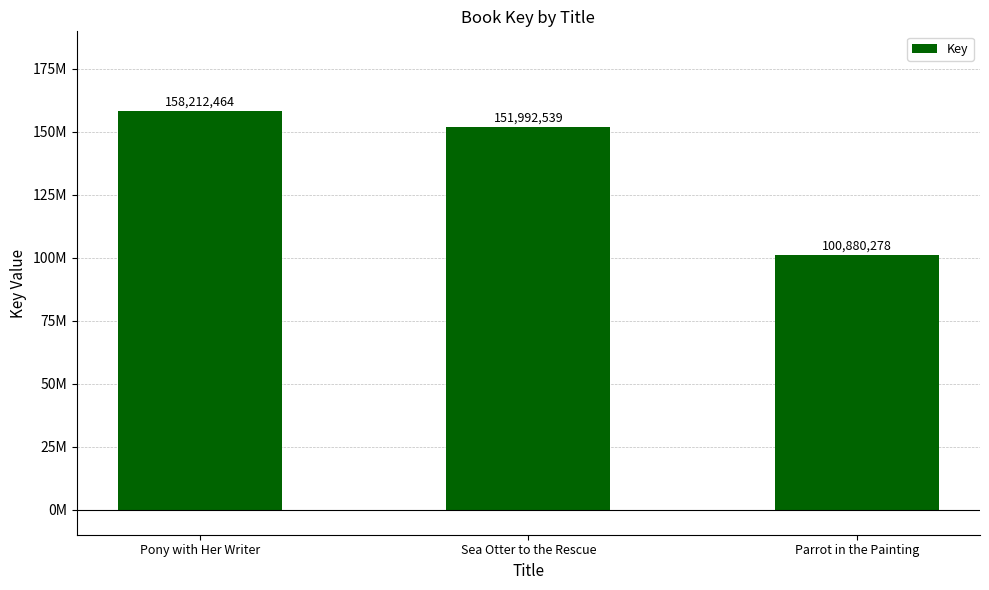

Which category has the highest value across all series?

Pony with Her Writer